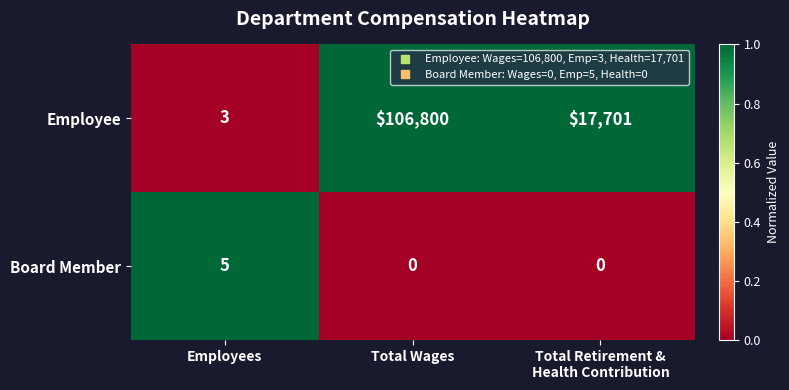

What is the sum of all Board Member values?

5